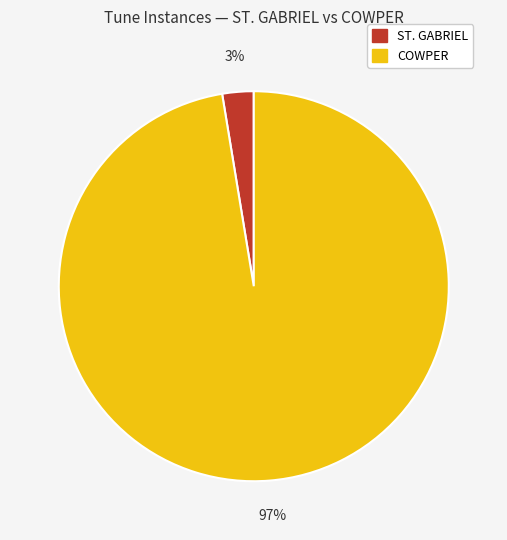

Is it true that COWPER is 97% of the pie?

True